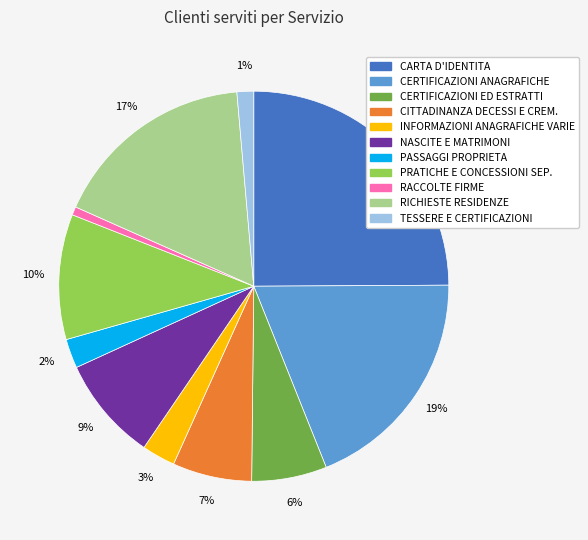

Is there a majority slice in this chart?

No